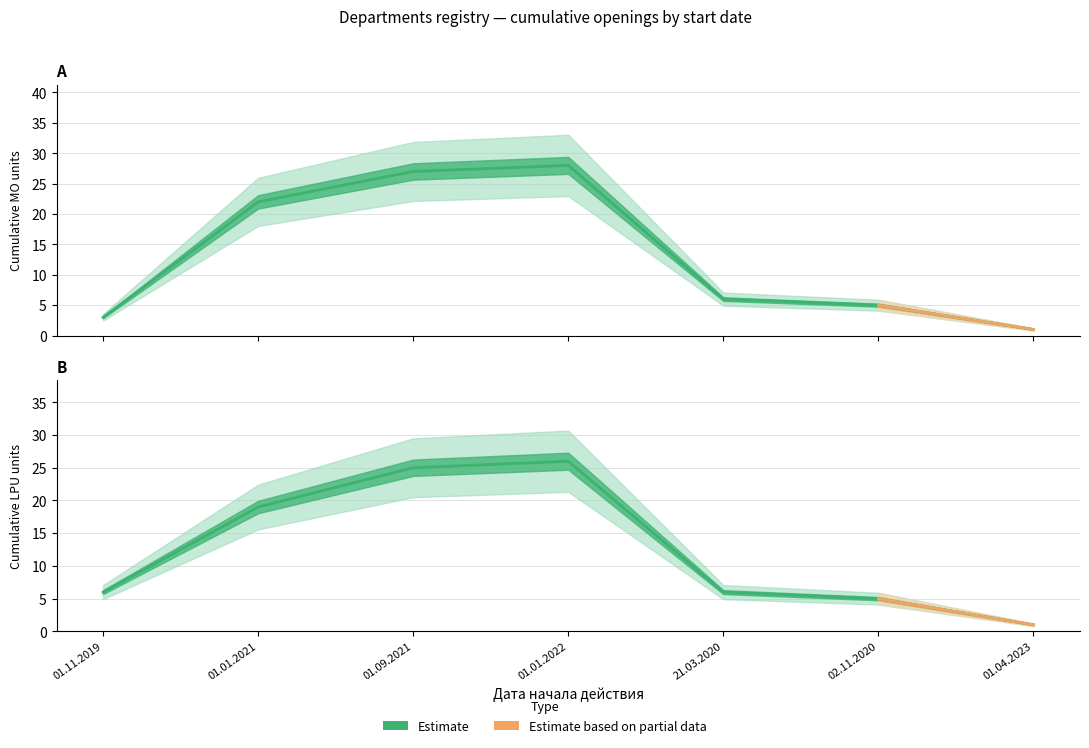

How many series are shown in this chart?

2